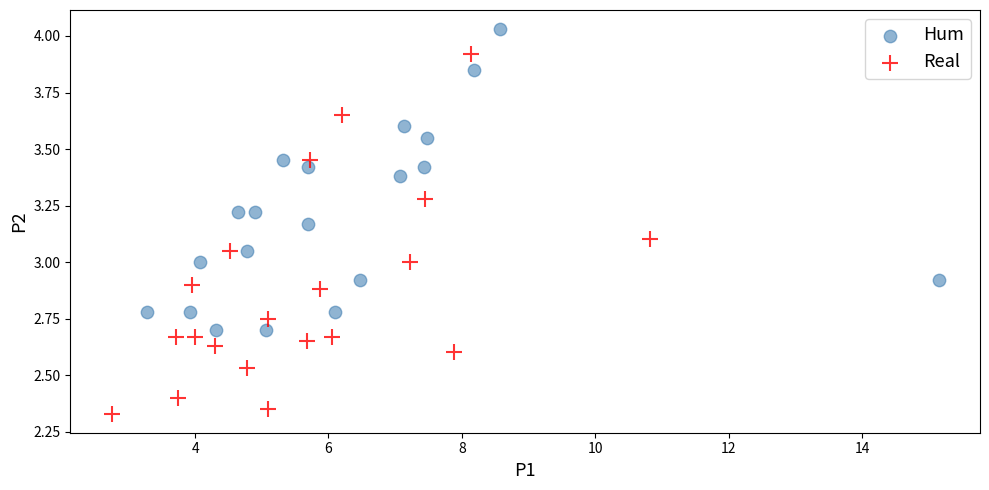

Which series reaches the minimum Y coordinate?

Real